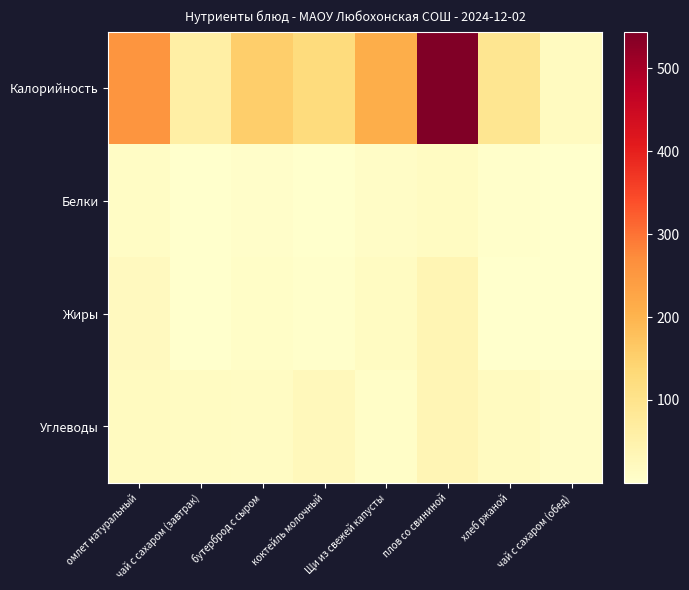

How many categories are shown in the chart?

8